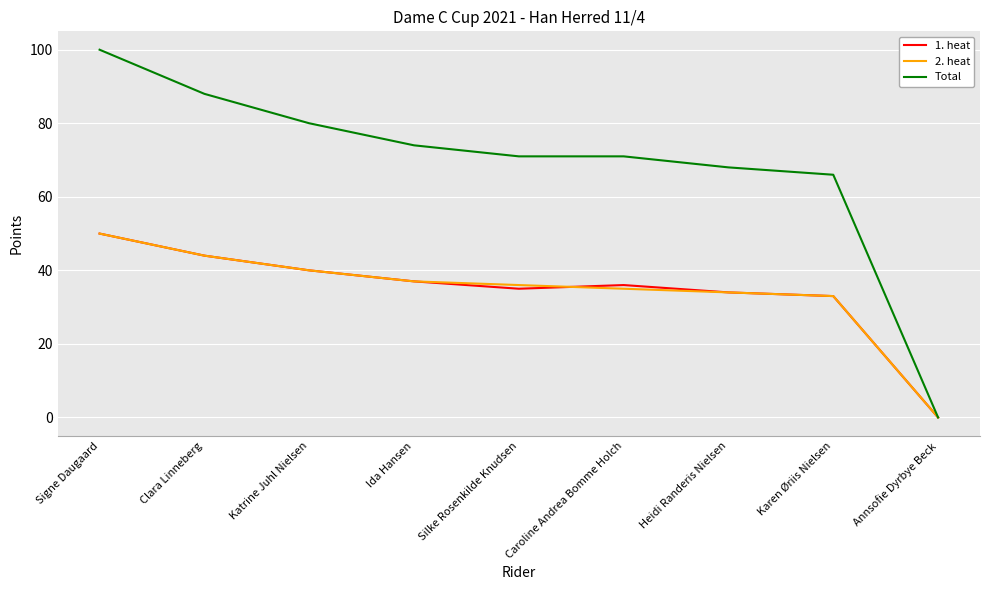

What is the approximate value of Total at Karen Øriis Nielsen?

66